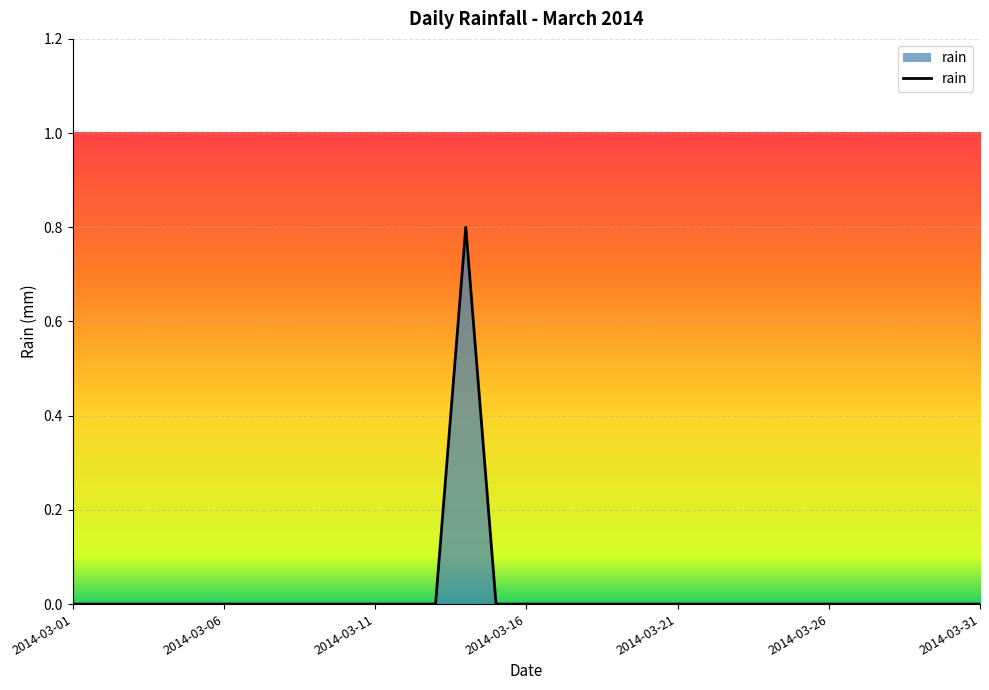

What is the difference between the maximum and minimum values?

0.8